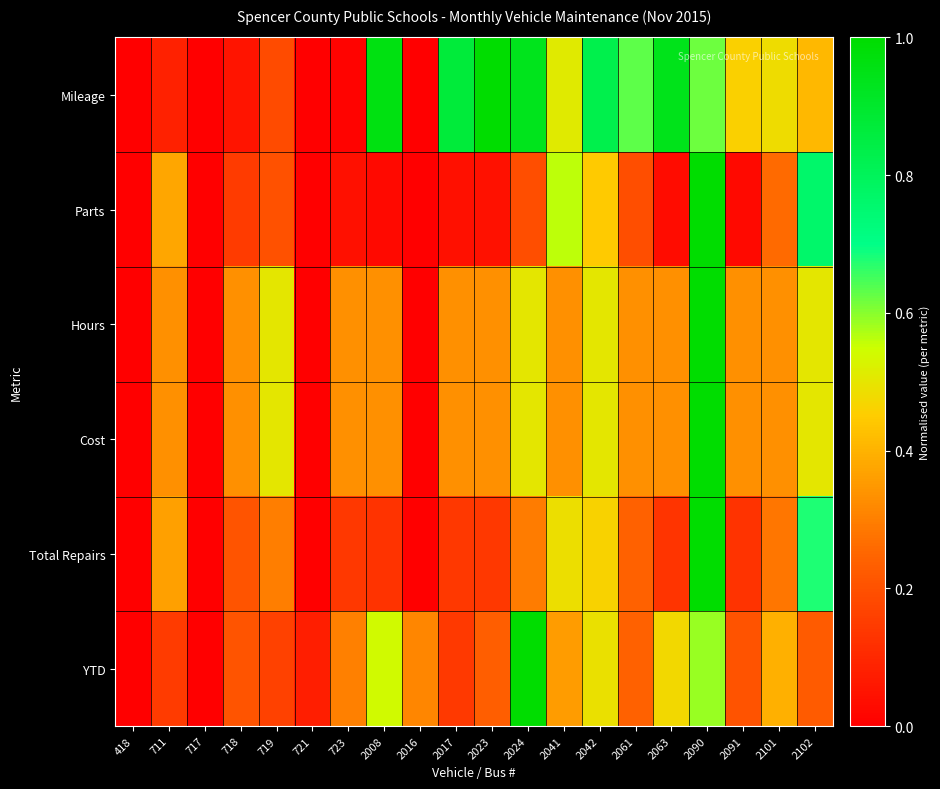

What is the greatest value displayed?

1.0